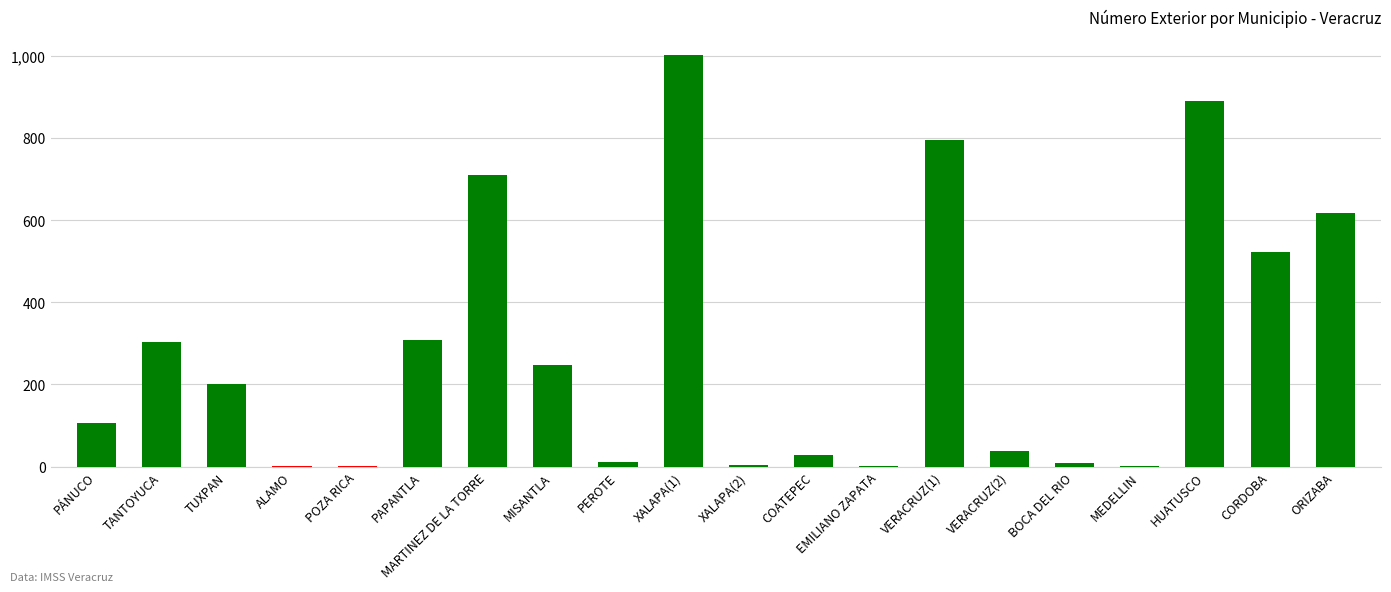

What is the change in value from TANTOYUCA to XALAPA(2)?

-300.0